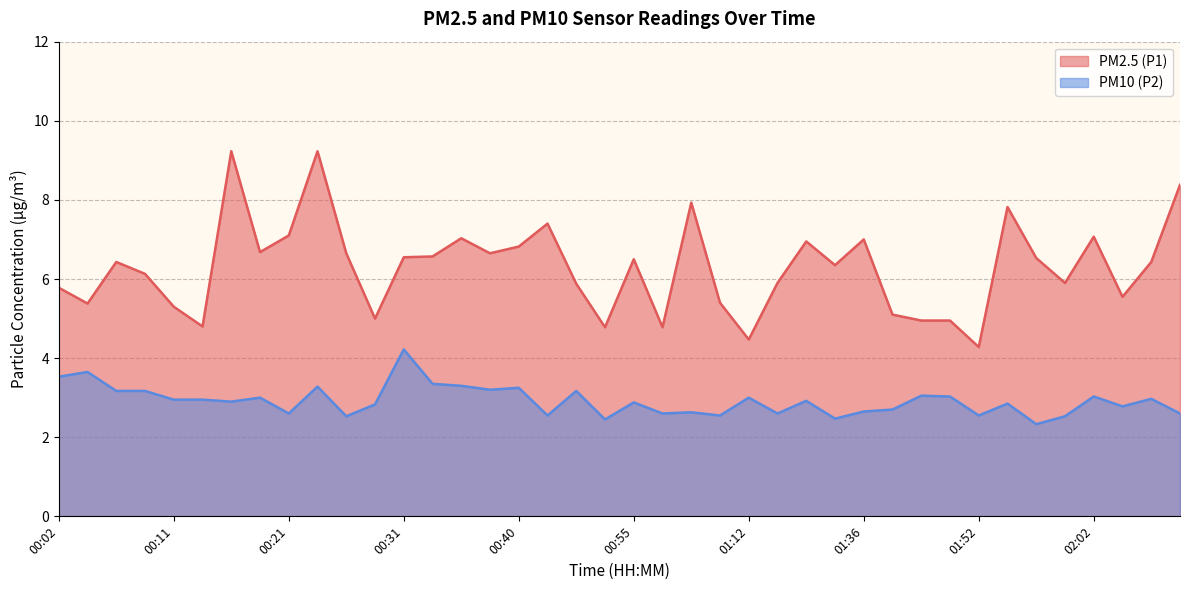

The PM10 (P2) series shows 2.9 at 01:17. True or false?

True